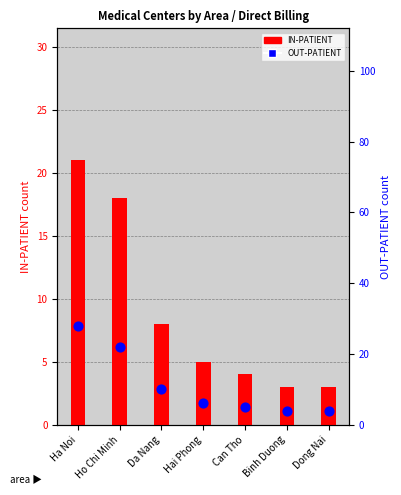

Which series reaches the minimum Y coordinate?

IN-PATIENT